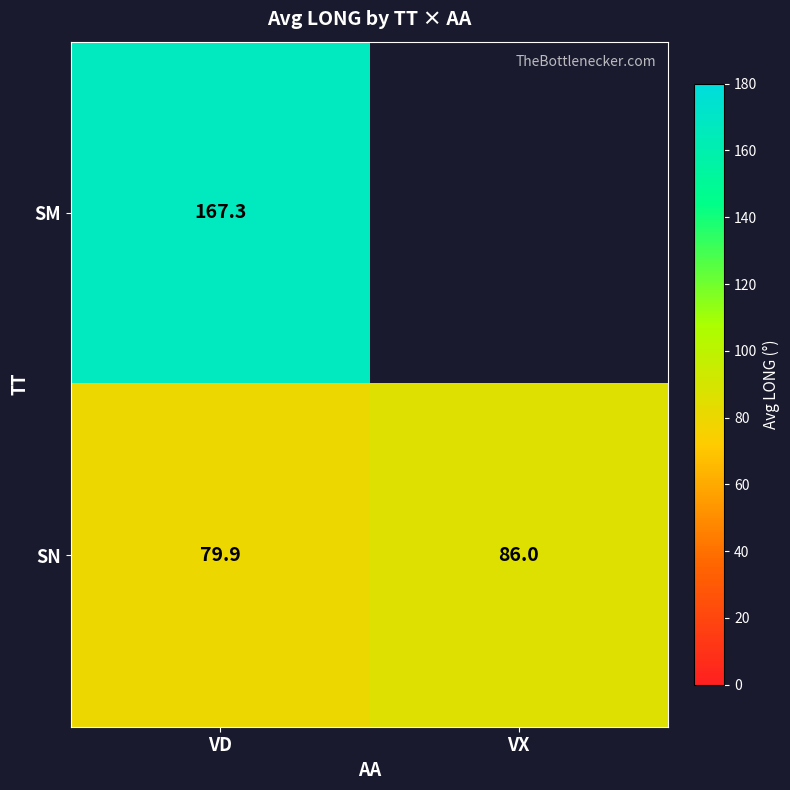

Rank the series at VD from highest to lowest value.

SM, SN